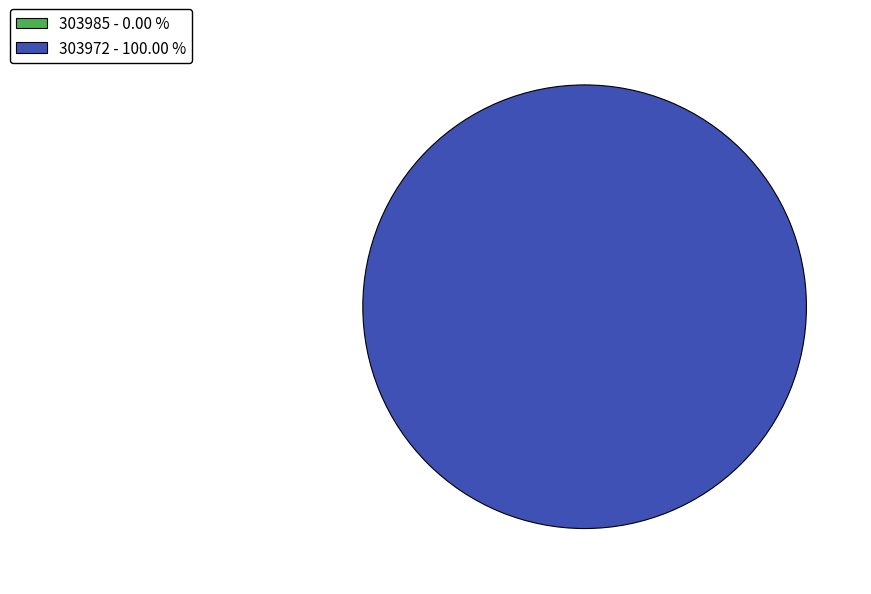

To the nearest percent, what is the difference between the 303985 and 303972 slice percentages?

100%